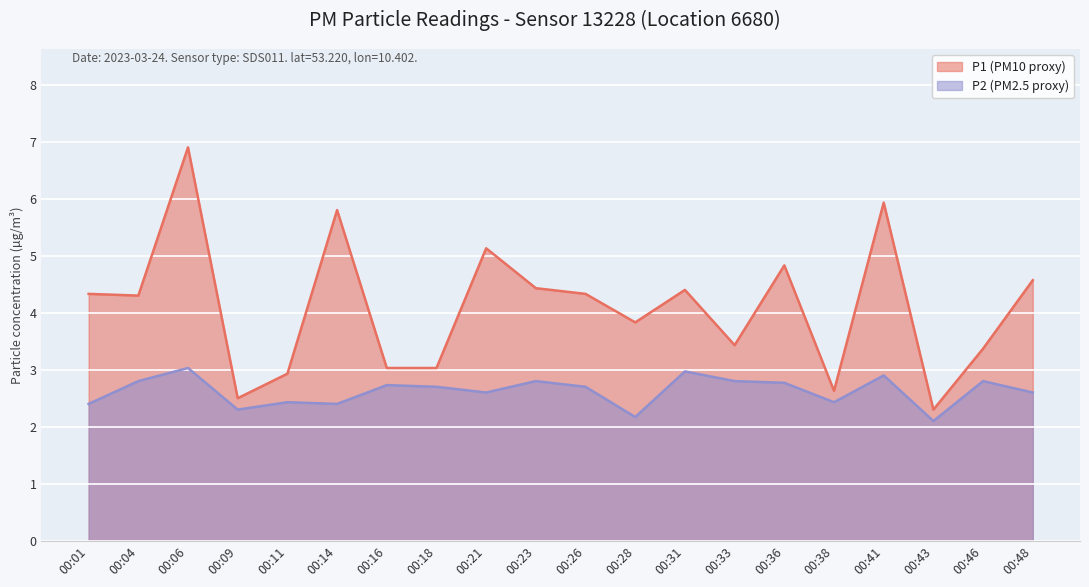

What is the spread (max minus min) of values at 00:41?

3.0